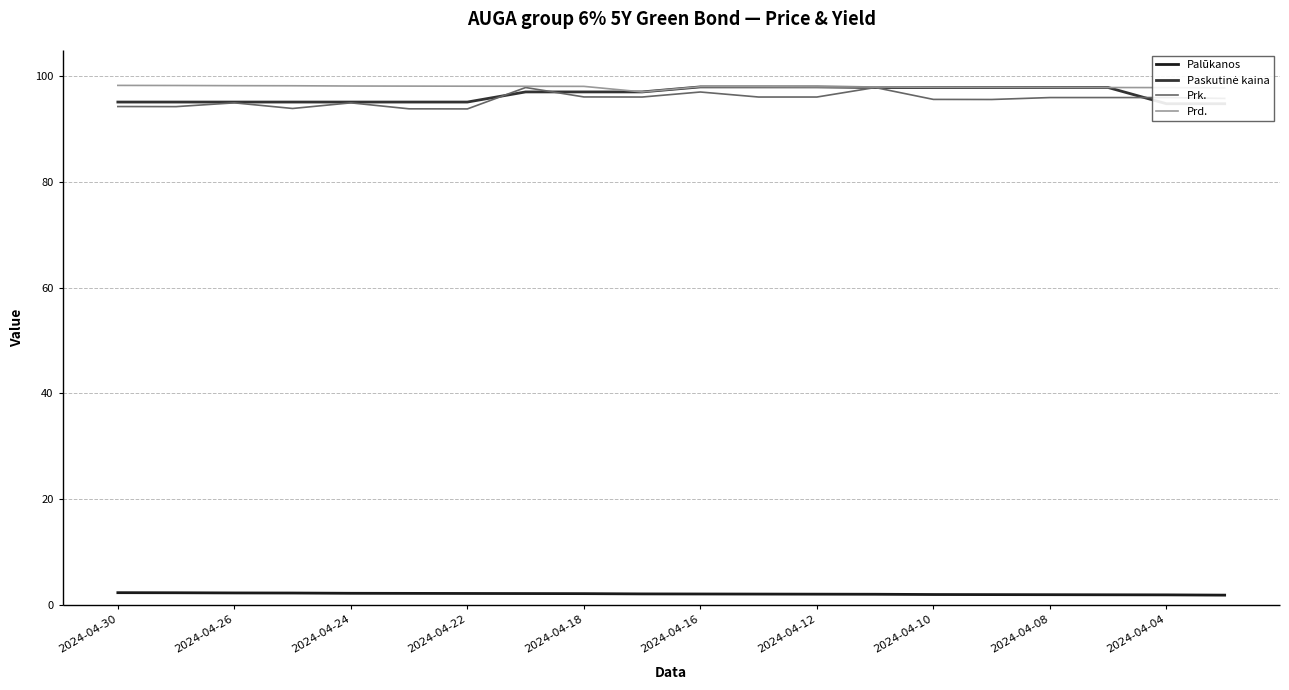

What is the difference between the second highest and second lowest values in the Paskutinė kaina series?

3.2